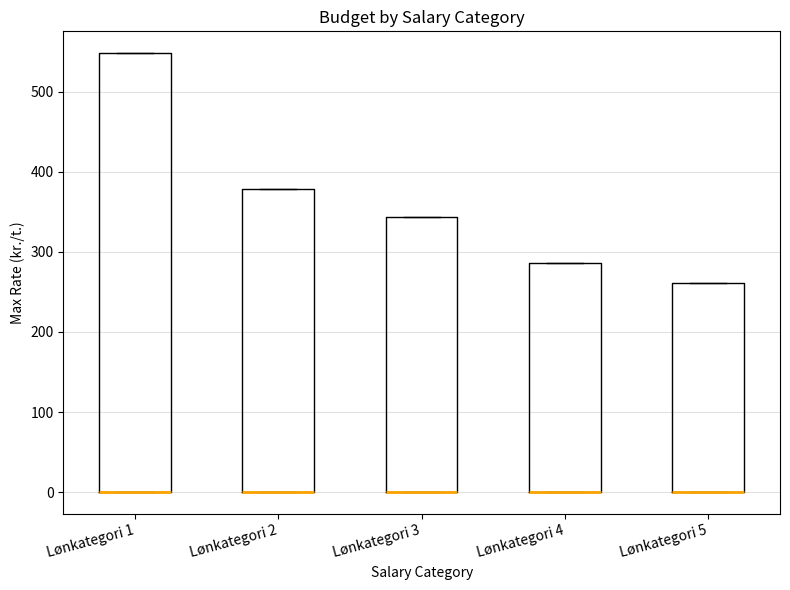

Comparing the boxes themselves (not the whiskers), which one is the tallest?

Lønkategori 1